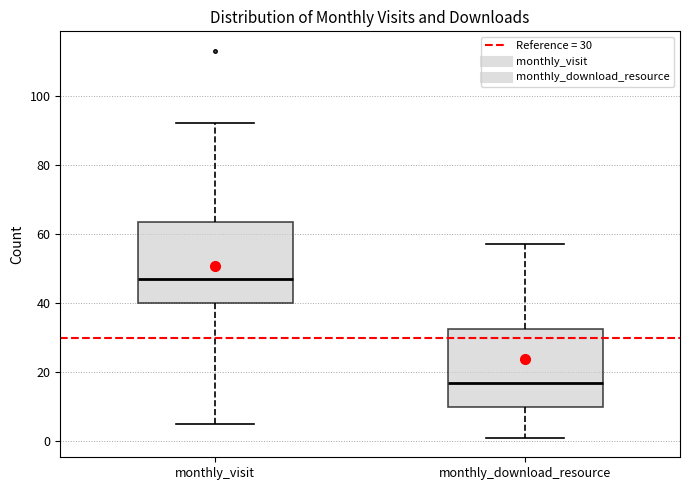

Reading left to right, transcribe this box plot: for each box, give where its median line is, the range the box spans, and where its two whiskers end, as read against the y-axis. The values are not printed on the chart, so give them approximately, as read against the axis.

monthly_visit: median 48, box 40 to 64, whiskers 6 to 92
monthly_download_resource: median 18, box 10 to 32, whiskers 2 to 58